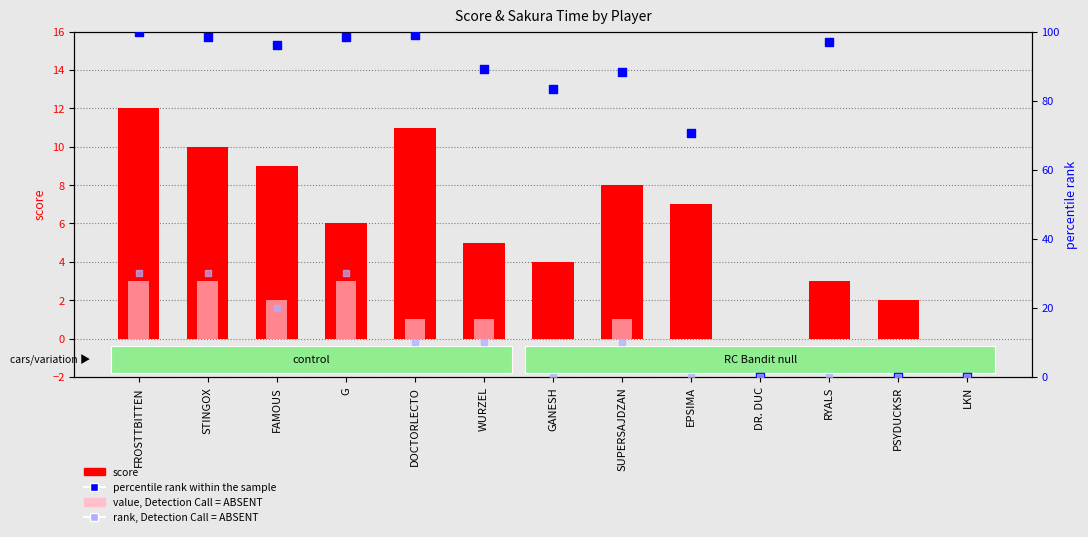

Which series has the largest total across all categories?

percentile rank within the sample